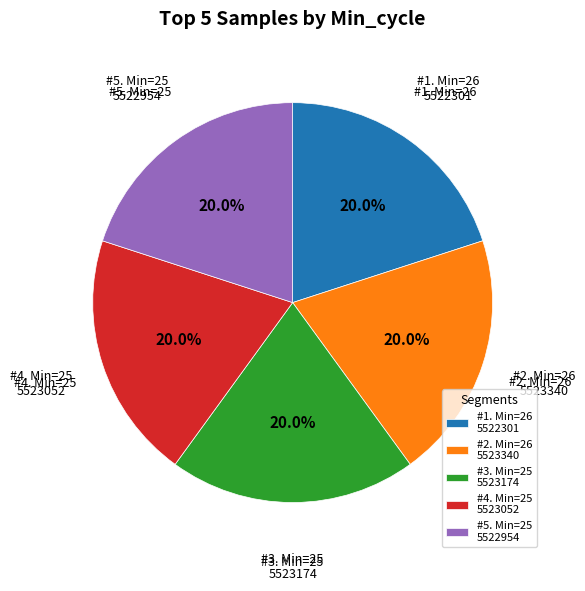

What portion of the pie excludes #5. Min=25 5522954?

80.0%